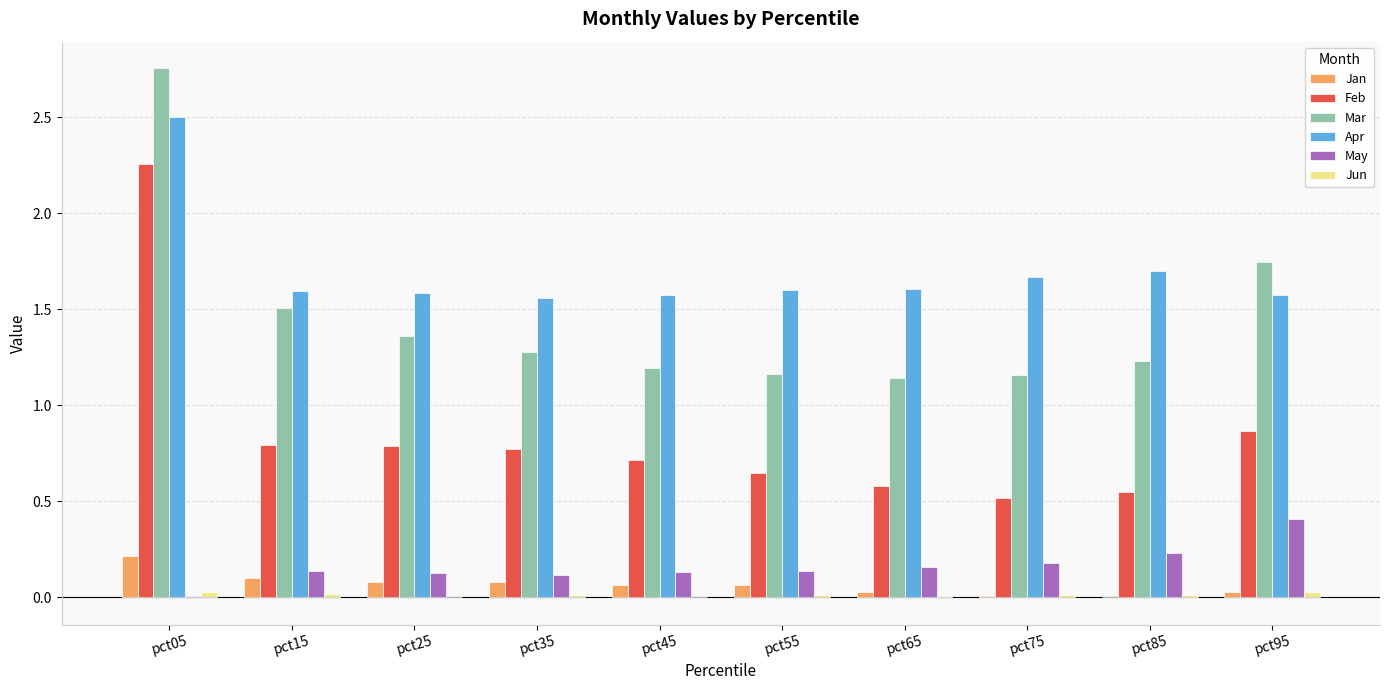

Are the bars horizontal?

No